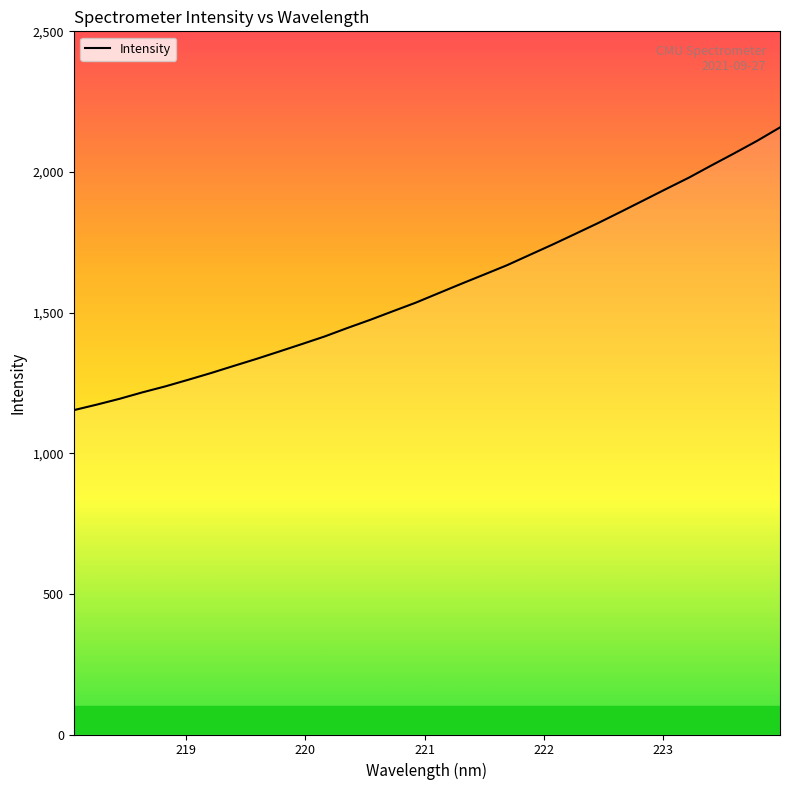

How many distinct data groups are displayed?

1